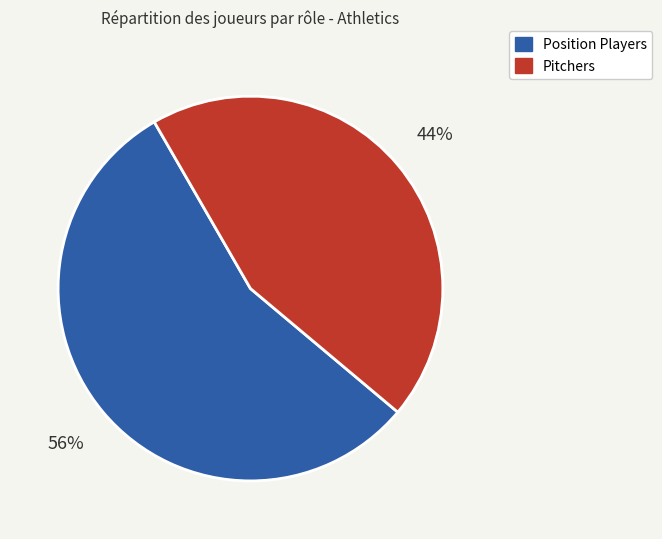

Does any single category account for the majority?

Yes